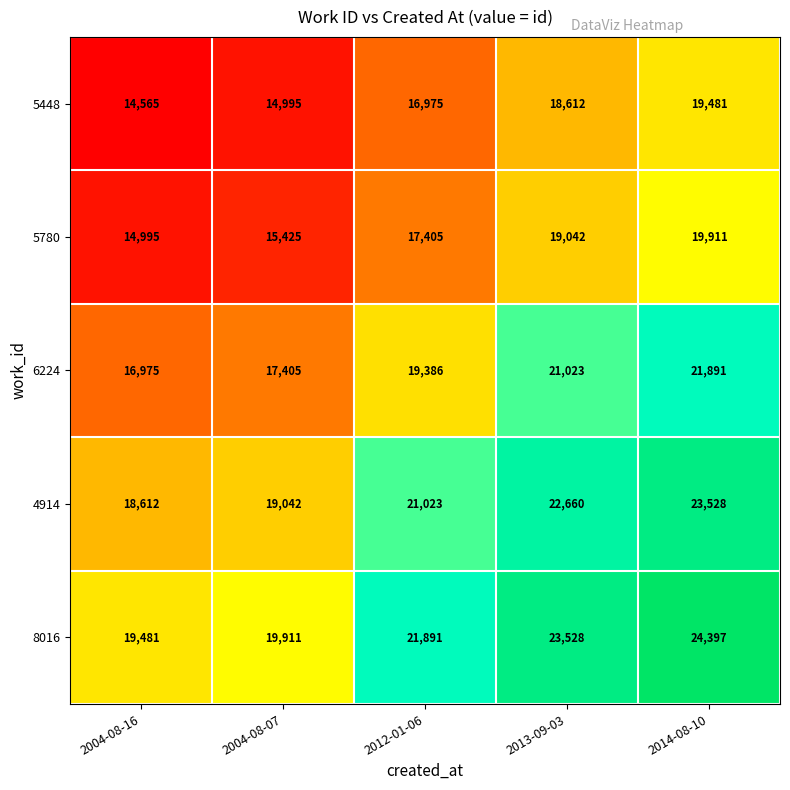

At how many categories does at least one series exceed 18397?

5